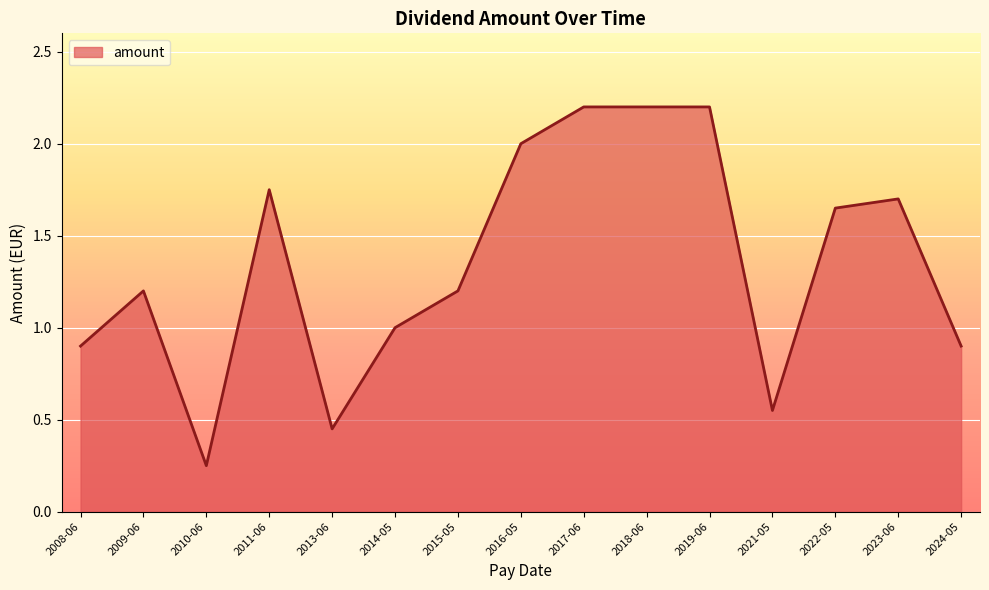

What position from the right is 2011-06?

12